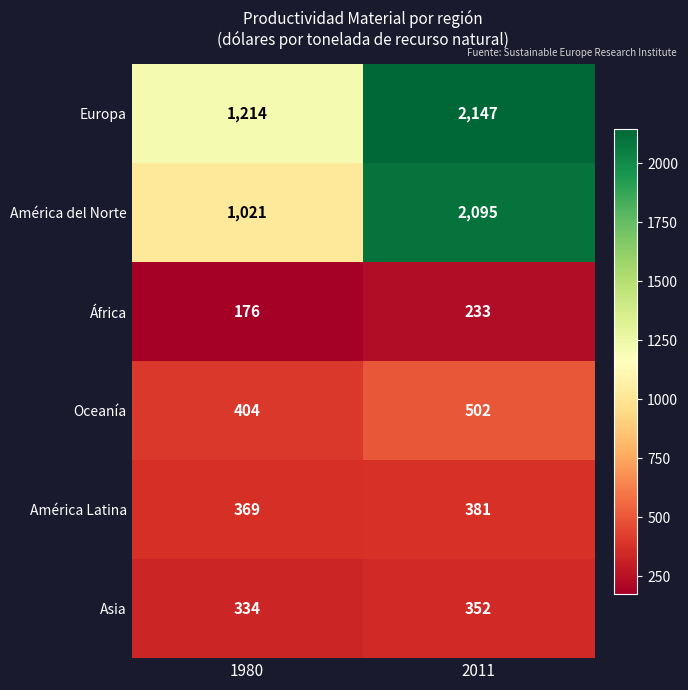

Which category has the lowest value across all series?

1980